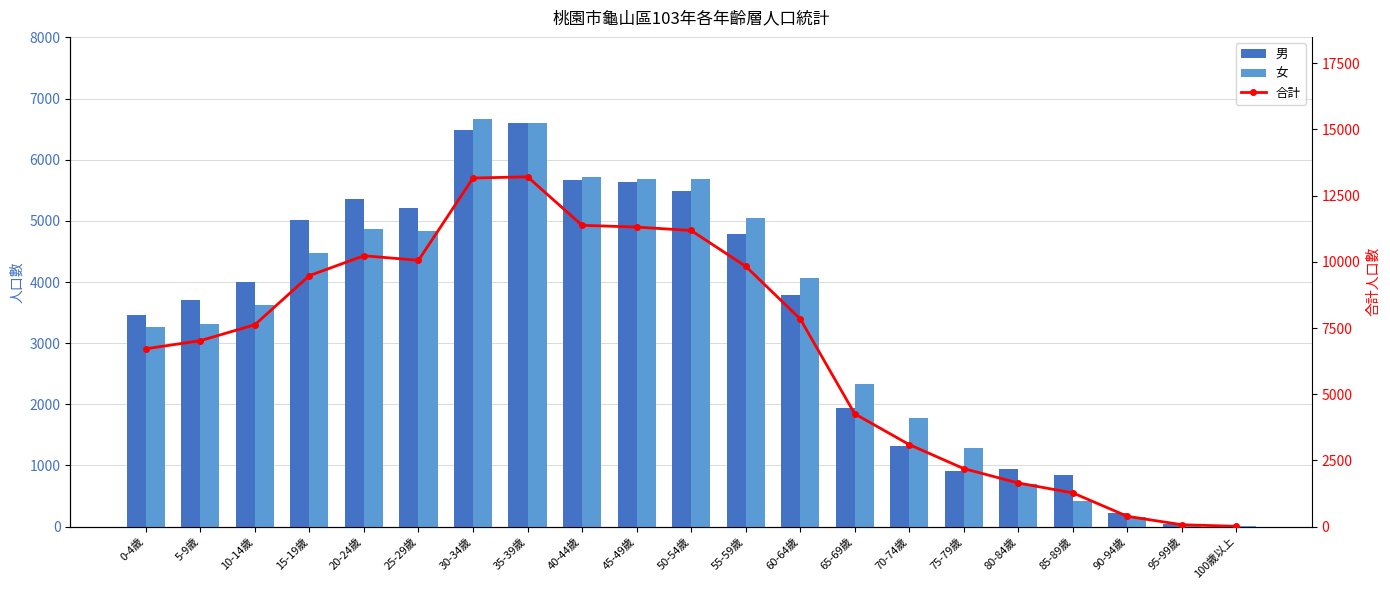

List the labels in order of 女 value, smallest first.

100歲以上, 95-99歲, 90-94歲, 85-89歲, 80-84歲, 75-79歲, 70-74歲, 65-69歲, 0-4歲, 5-9歲, 10-14歲, 60-64歲, 15-19歲, 25-29歲, 20-24歲, 55-59歲, 45-49歲, 50-54歲, 40-44歲, 35-39歲, 30-34歲